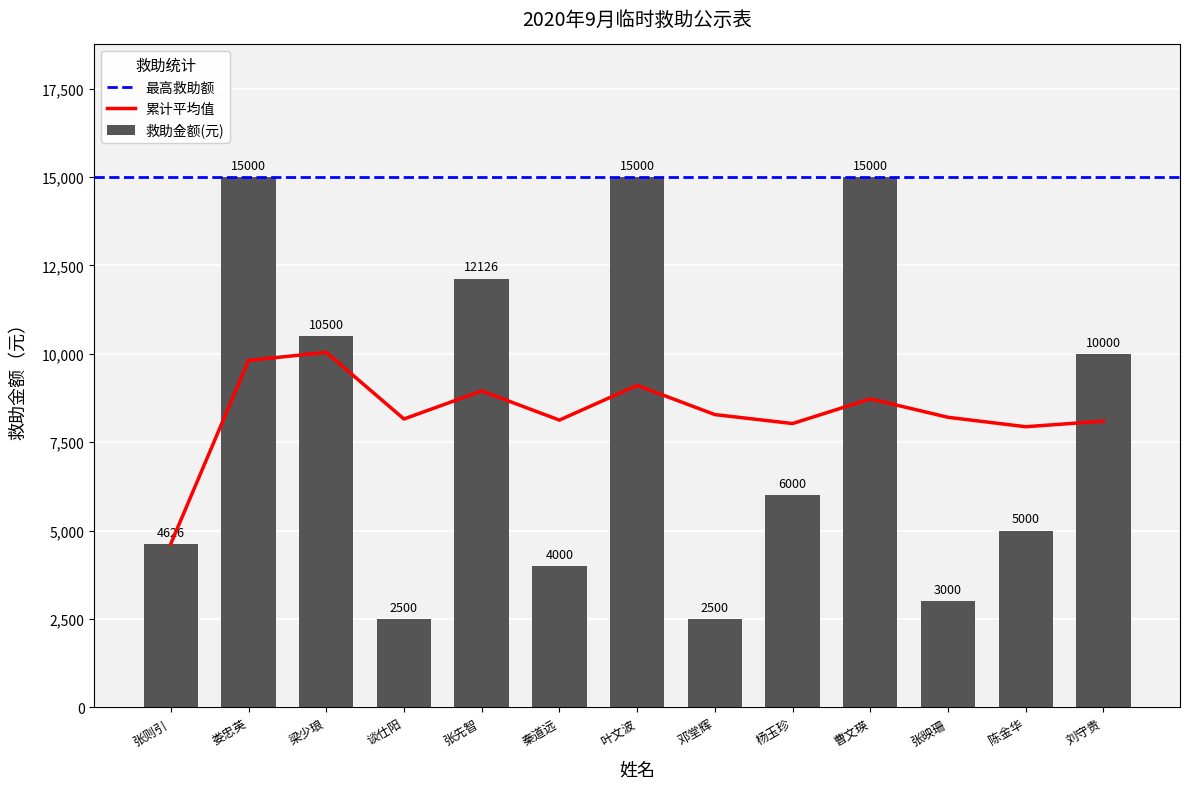

At which category does the chart reach its peak across all series?

娄忠英